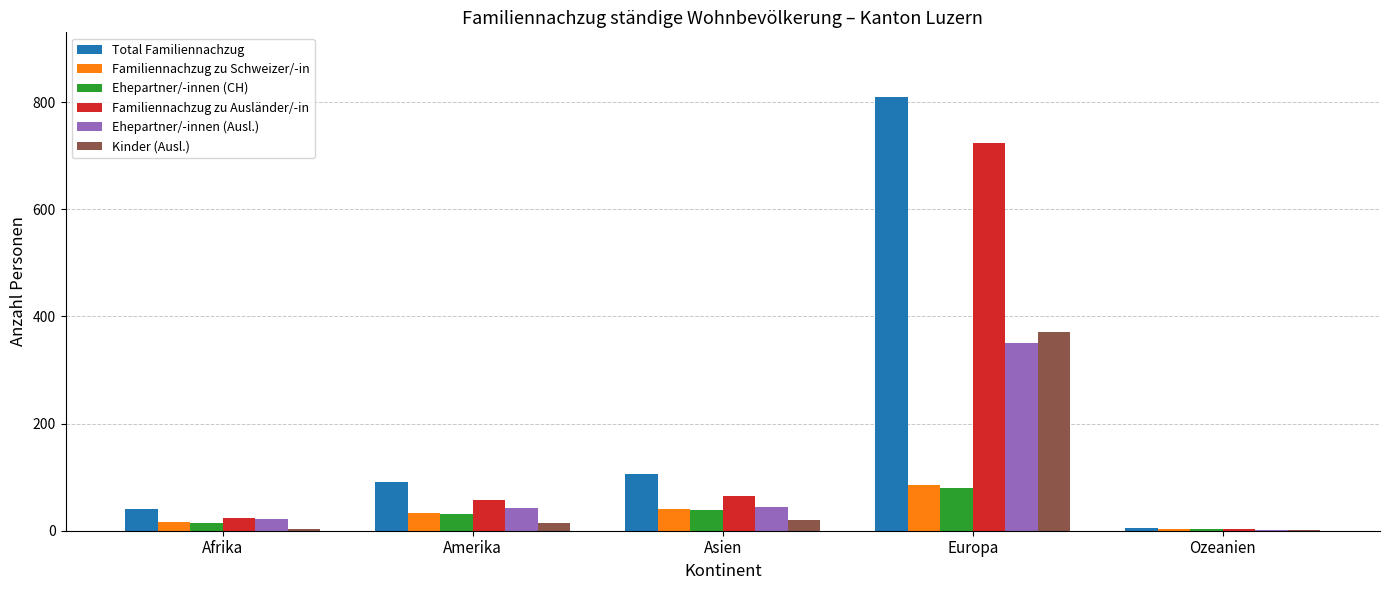

Is the value of Ehepartner/-innen (Ausl.) at Amerika greater than the value of Familiennachzug zu Ausländer/-in at Europa?

No